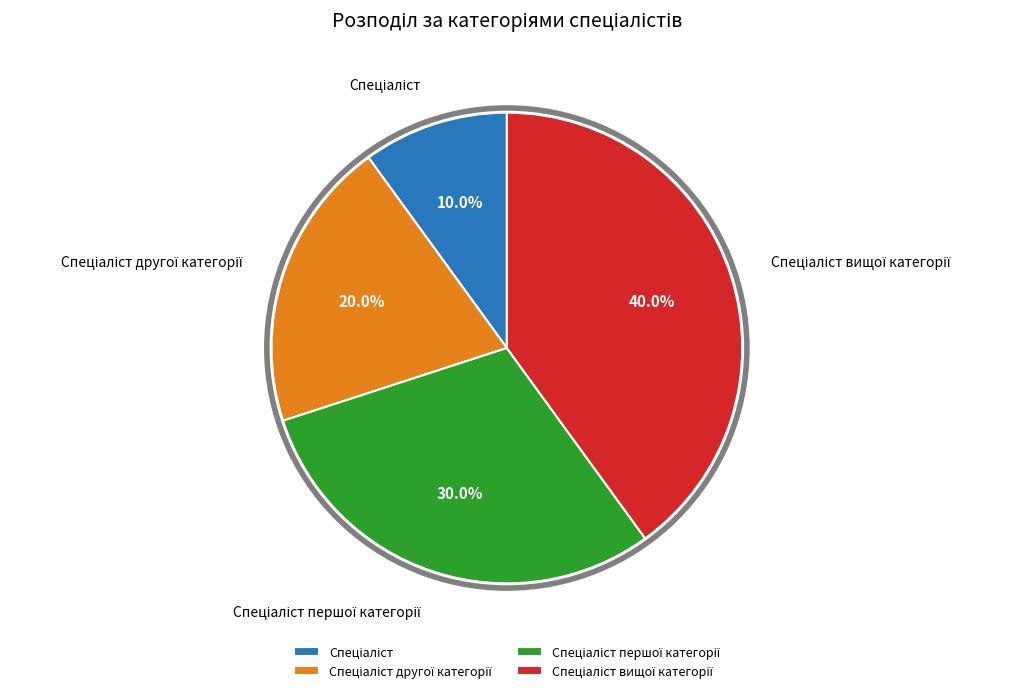

To the nearest percent, what is the average slice percentage?

25%